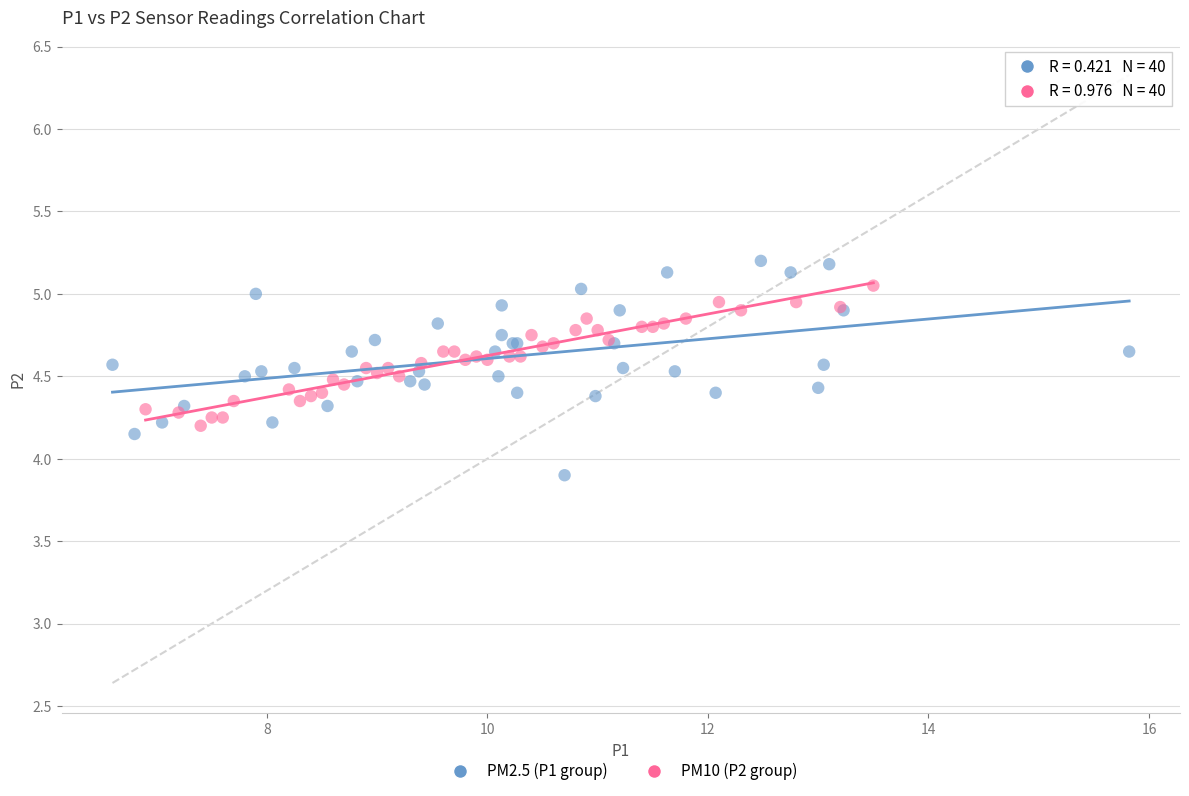

What are all the series names shown in the legend?

PM2.5 (P1 group), PM10 (P2 group)